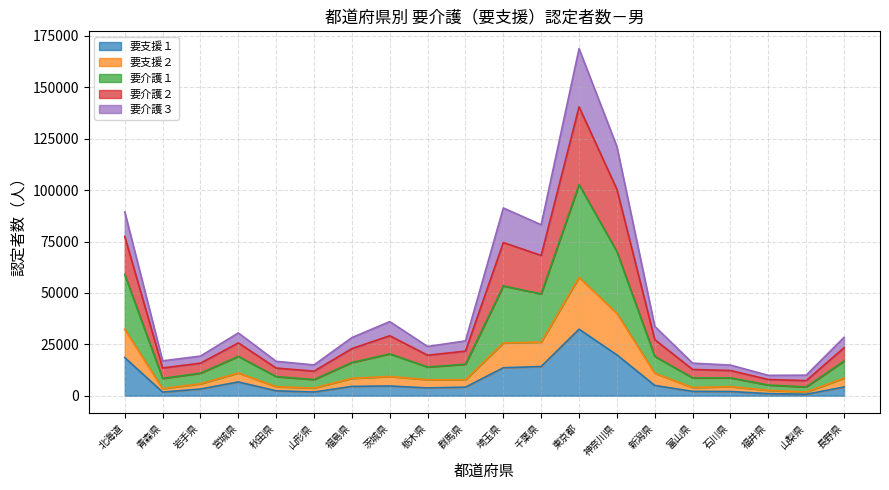

At which label does 要支援１ reach its peak?

東京都